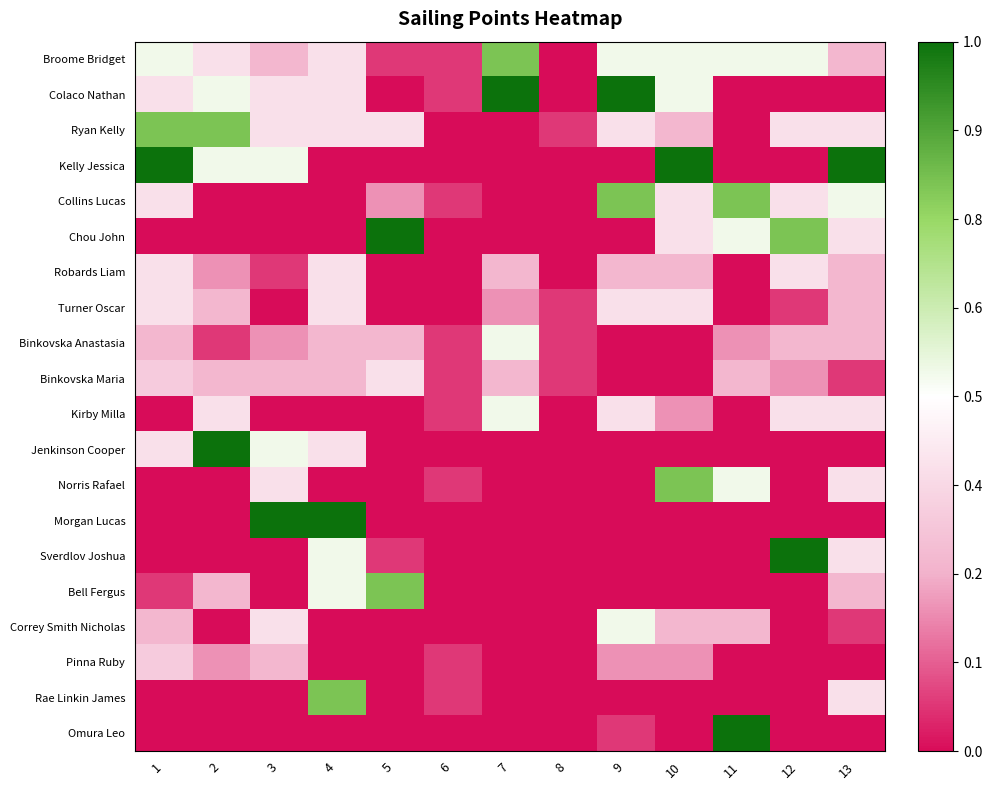

Reading right to left, extract all data points from this chart.

Broome Bridget: 13=0.3	12=0.5	11=0.5	10=0.5	9=0.5	8=0.0	7=0.8	6=0.1	5=0.1	4=0.4	3=0.3	2=0.4	1=0.5
Colaco Nathan: 13=0.0	12=0.0	11=0.0	10=0.5	9=1.0	8=0.0	7=1.0	6=0.1	5=0.0	4=0.4	3=0.4	2=0.5	1=0.4
Ryan Kelly: 13=0.4	12=0.4	11=0.0	10=0.3	9=0.4	8=0.1	7=0.0	6=0.0	5=0.4	4=0.4	3=0.4	2=0.8	1=0.8
Kelly Jessica: 13=1.0	12=0.0	11=0.0	10=1.0	9=0.0	8=0.0	7=0.0	6=0.0	5=0.0	4=0.0	3=0.5	2=0.5	1=1.0
Collins Lucas: 13=0.5	12=0.4	11=0.8	10=0.4	9=0.8	8=0.0	7=0.0	6=0.1	5=0.2	4=0.0	3=0.0	2=0.0	1=0.4
Chou John: 13=0.4	12=0.8	11=0.5	10=0.4	9=0.0	8=0.0	7=0.0	6=0.0	5=1.0	4=0.0	3=0.0	2=0.0	1=0.0
Robards Liam: 13=0.3	12=0.4	11=0.0	10=0.3	9=0.3	8=0.0	7=0.3	6=0.0	5=0.0	4=0.4	3=0.1	2=0.2	1=0.4
Turner Oscar: 13=0.3	12=0.1	11=0.0	10=0.4	9=0.4	8=0.1	7=0.2	6=0.0	5=0.0	4=0.4	3=0.0	2=0.3	1=0.4
Binkovska Anastasia: 13=0.3	12=0.3	11=0.2	10=0.0	9=0.0	8=0.1	7=0.5	6=0.1	5=0.3	4=0.3	3=0.2	2=0.1	1=0.3
Binkovska Maria: 13=0.1	12=0.2	11=0.3	10=0.0	9=0.0	8=0.1	7=0.3	6=0.1	5=0.4	4=0.3	3=0.3	2=0.3	1=0.3
Kirby Milla: 13=0.4	12=0.4	11=0.0	10=0.2	9=0.4	8=0.0	7=0.5	6=0.1	5=0.0	4=0.0	3=0.0	2=0.4	1=0.0
Jenkinson Cooper: 13=0.0	12=0.0	11=0.0	10=0.0	9=0.0	8=0.0	7=0.0	6=0.0	5=0.0	4=0.4	3=0.5	2=1.0	1=0.4
Norris Rafael: 13=0.4	12=0.0	11=0.5	10=0.8	9=0.0	8=0.0	7=0.0	6=0.1	5=0.0	4=0.0	3=0.4	2=0.0	1=0.0
Morgan Lucas: 13=0.0	12=0.0	11=0.0	10=0.0	9=0.0	8=0.0	7=0.0	6=0.0	5=0.0	4=1.0	3=1.0	2=0.0	1=0.0
Sverdlov Joshua: 13=0.4	12=1.0	11=0.0	10=0.0	9=0.0	8=0.0	7=0.0	6=0.0	5=0.1	4=0.5	3=0.0	2=0.0	1=0.0
Bell Fergus: 13=0.3	12=0.0	11=0.0	10=0.0	9=0.0	8=0.0	7=0.0	6=0.0	5=0.8	4=0.5	3=0.0	2=0.3	1=0.1
Correy Smith Nicholas: 13=0.1	12=0.0	11=0.3	10=0.3	9=0.5	8=0.0	7=0.0	6=0.0	5=0.0	4=0.0	3=0.4	2=0.0	1=0.3
Pinna Ruby: 13=0.0	12=0.0	11=0.0	10=0.2	9=0.2	8=0.0	7=0.0	6=0.1	5=0.0	4=0.0	3=0.3	2=0.2	1=0.3
Rae Linkin James: 13=0.4	12=0.0	11=0.0	10=0.0	9=0.0	8=0.0	7=0.0	6=0.1	5=0.0	4=0.8	3=0.0	2=0.0	1=0.0
Omura Leo: 13=0.0	12=0.0	11=1.0	10=0.0	9=0.1	8=0.0	7=0.0	6=0.0	5=0.0	4=0.0	3=0.0	2=0.0	1=0.0